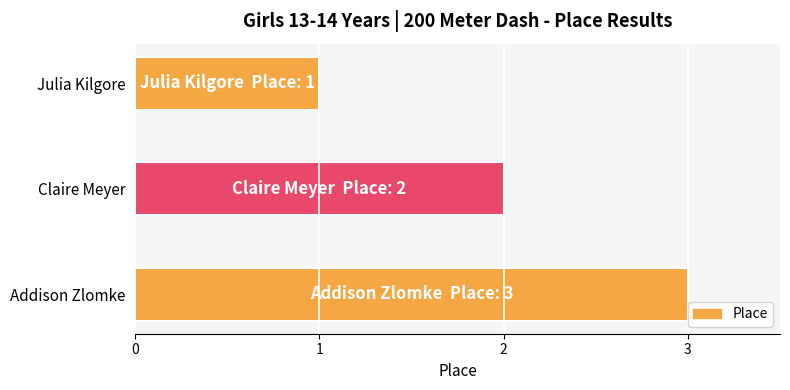

What is the sum of all values?

6